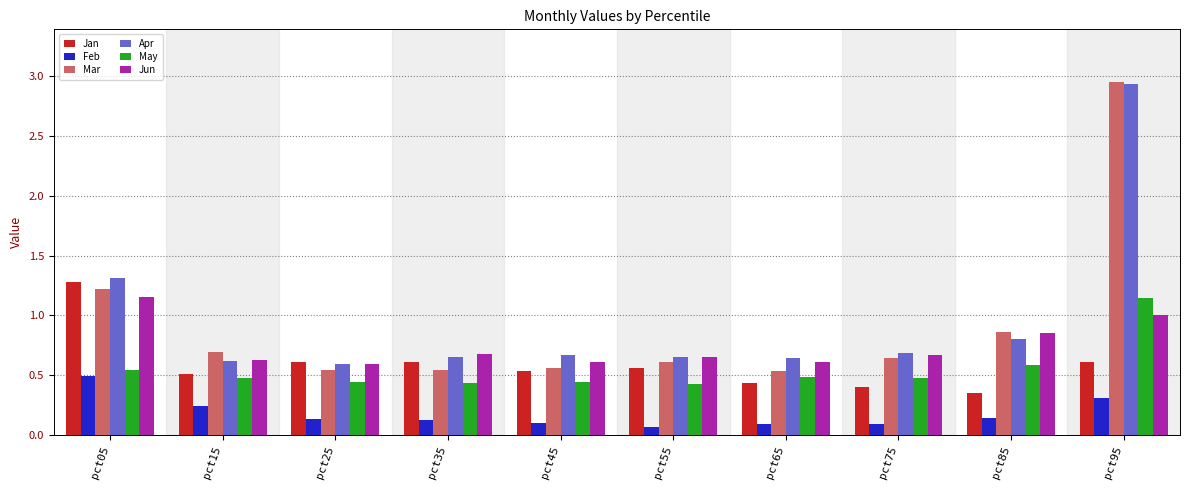

At which category does the chart reach its peak across all series?

pct95